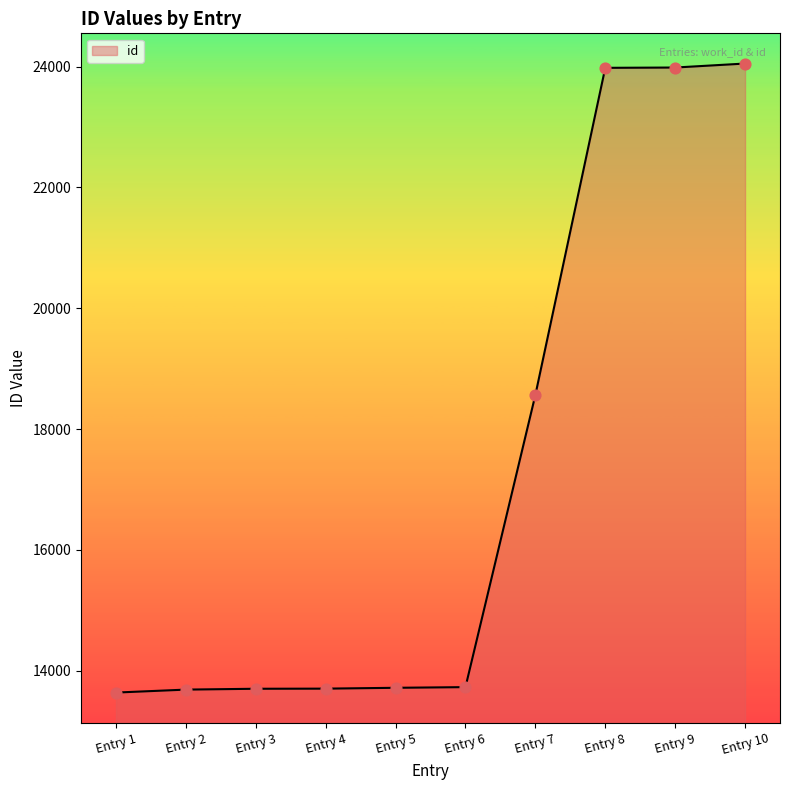

Approximately how many times larger is the value at Entry 3 compared to Entry 10?

0.6